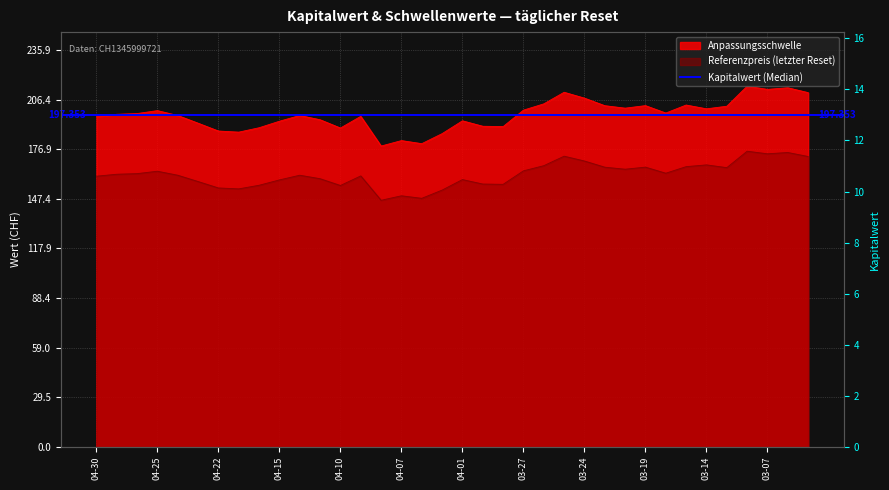

What is the approximate value of Anpassungsschwelle at 2025-03-26?

203.9